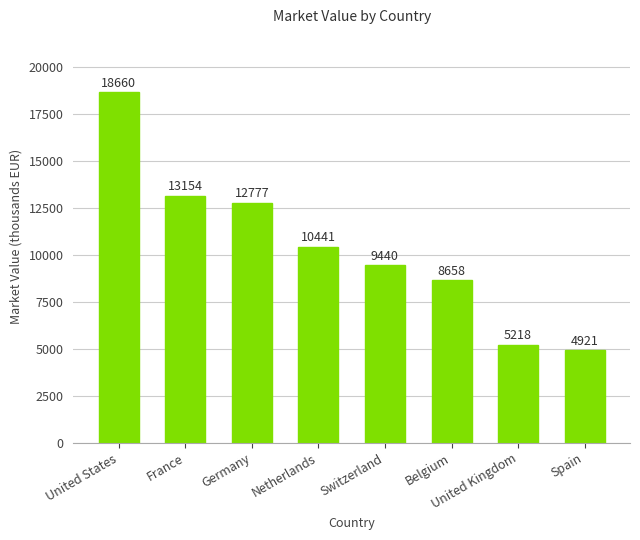

Where does the data first go above 10441?

United States